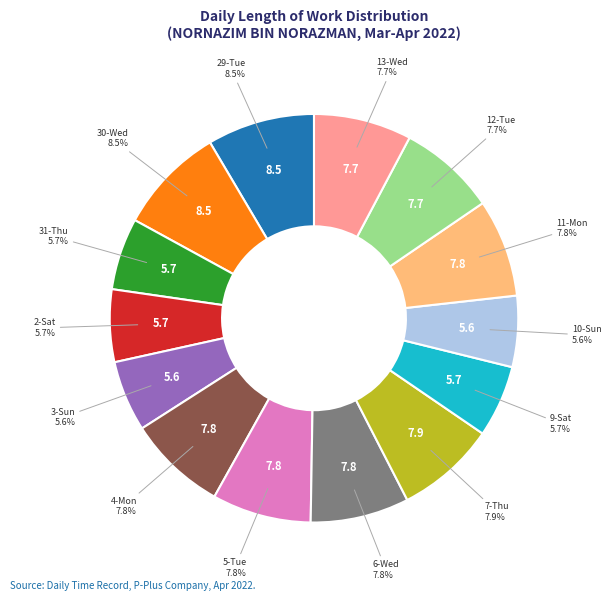

How many slices are in this pie chart?

14